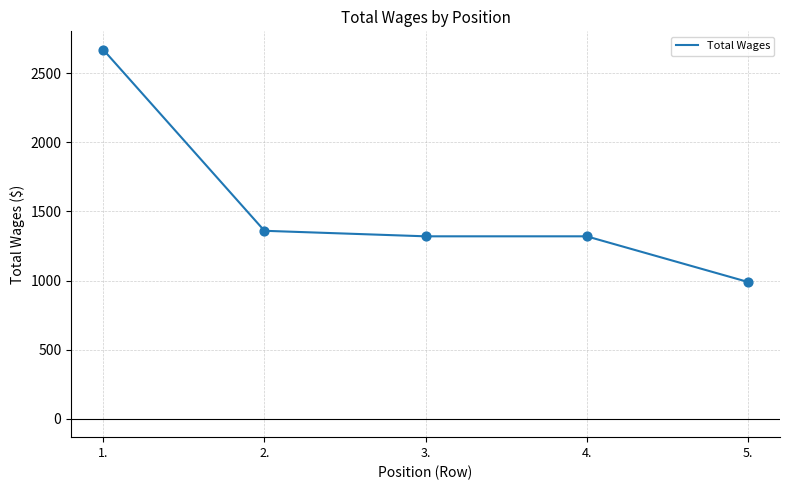

Between 5. and 4., which is larger?

4.